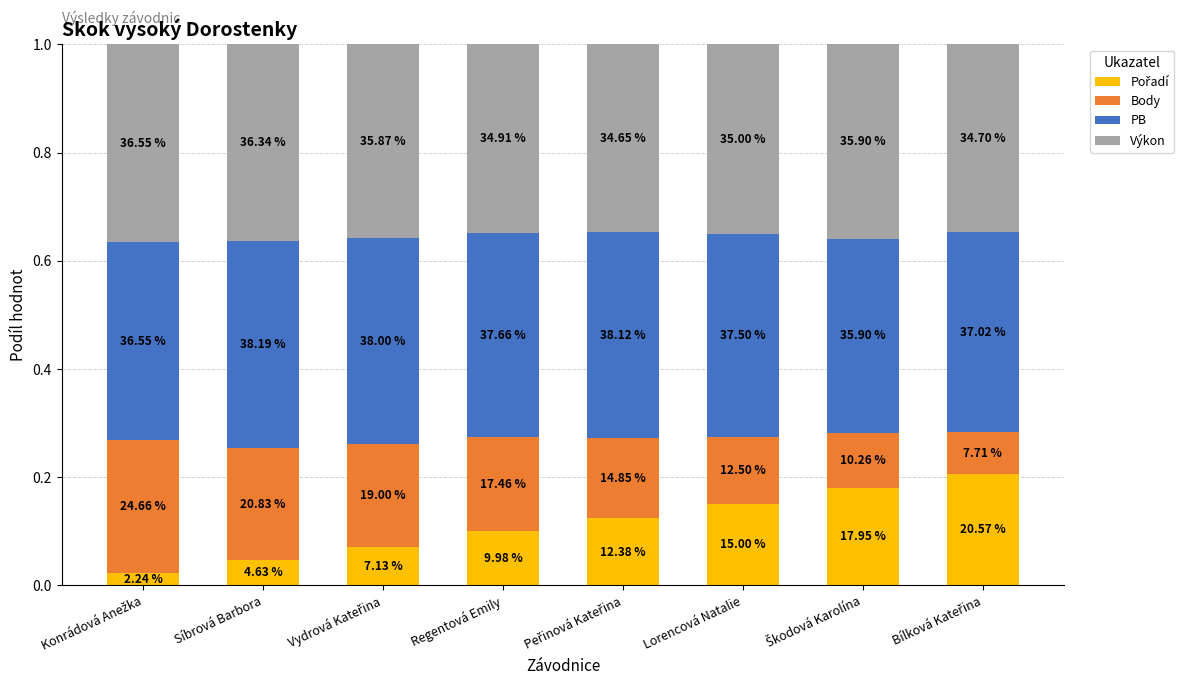

At which label is Body closest to 0?

Bílková Kateřina